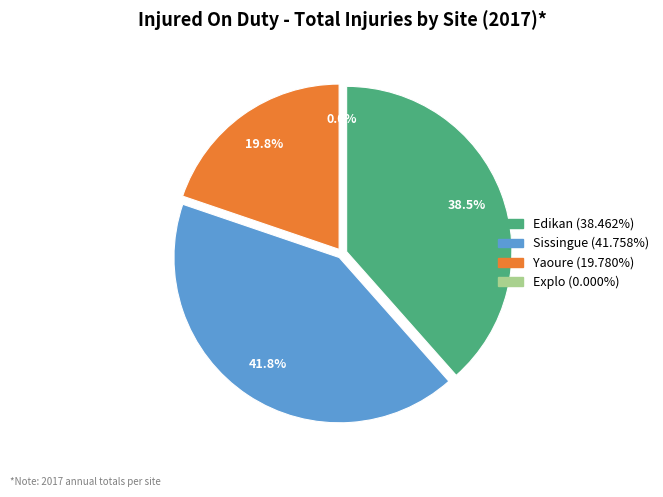

What percentage is the Edikan slice, to the nearest percent?

38%